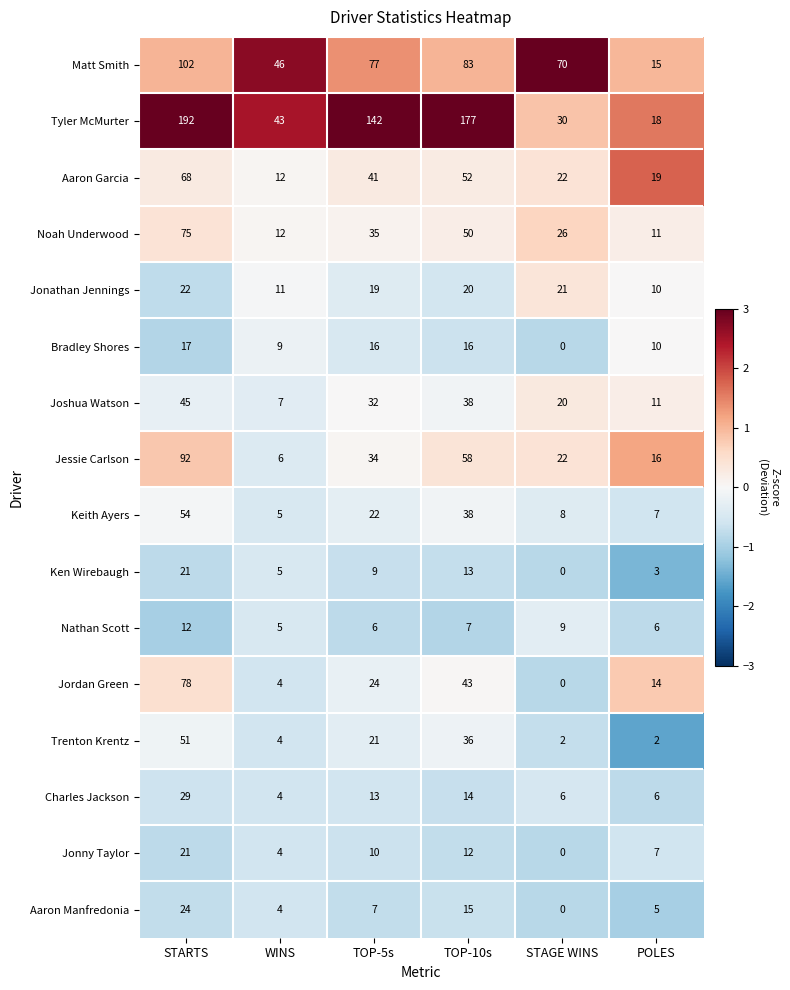

Between WINS and TOP-10s, which series saw the biggest shift?

Tyler McMurter